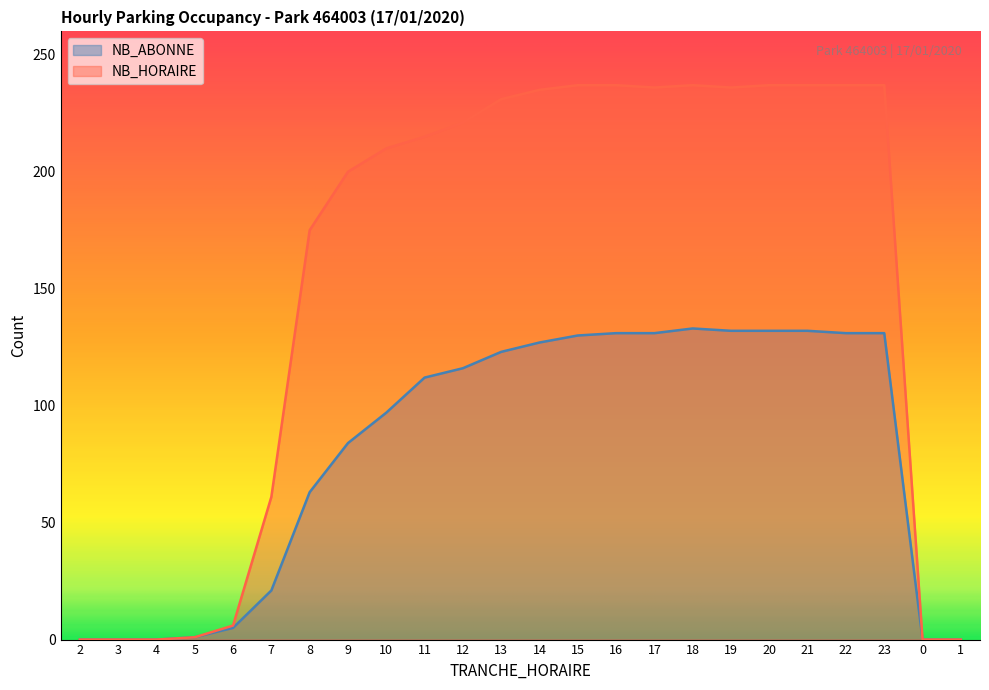

Which series has the largest total across all categories?

NB_HORAIRE